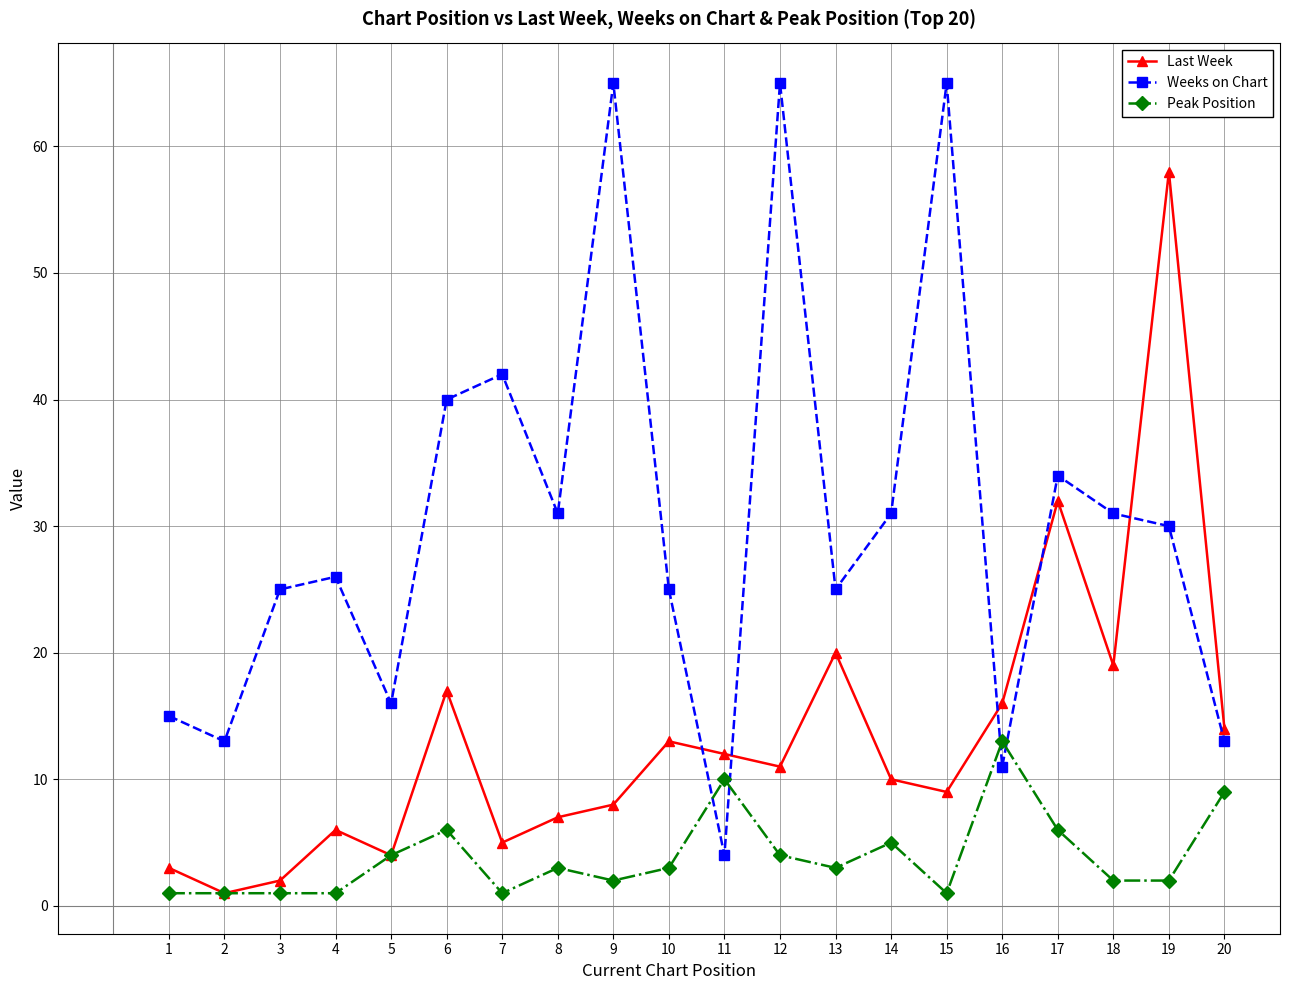

After their last crossing, which series has the higher values: Weeks on Chart or Peak Position?

Weeks on Chart